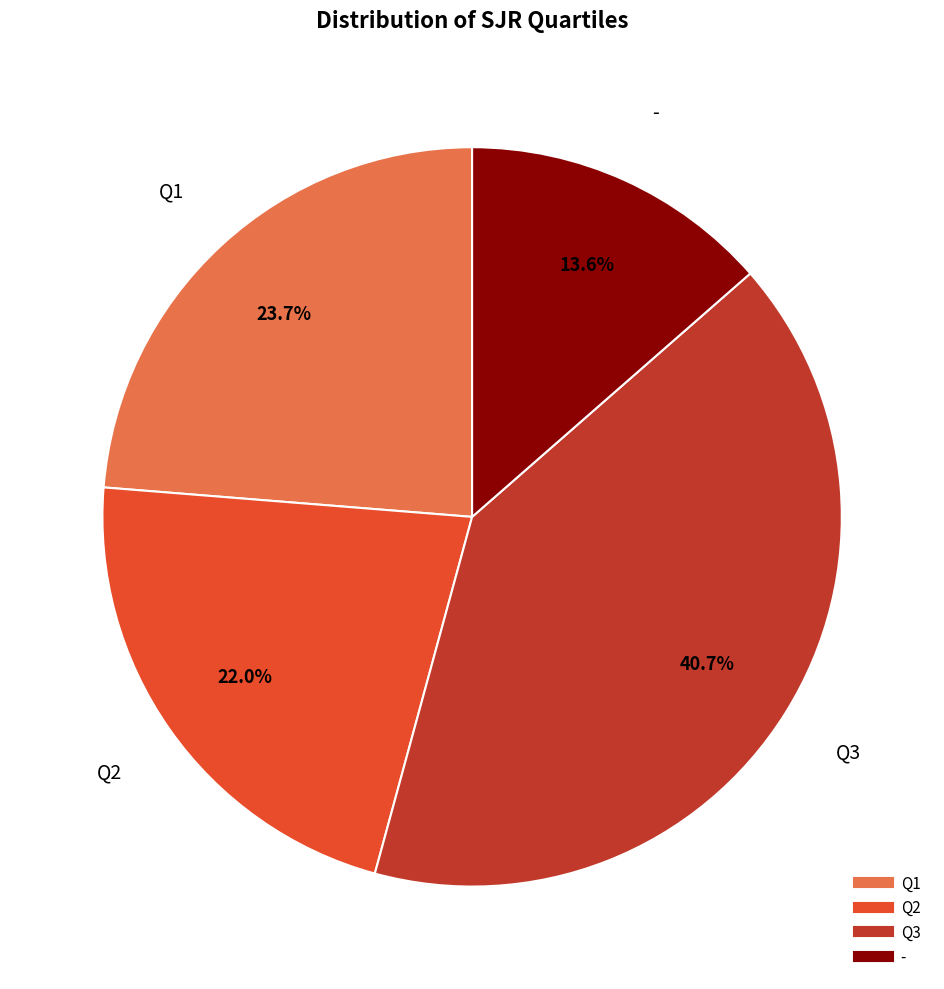

What is the total percentage of Q3 and Q2?

62.7%